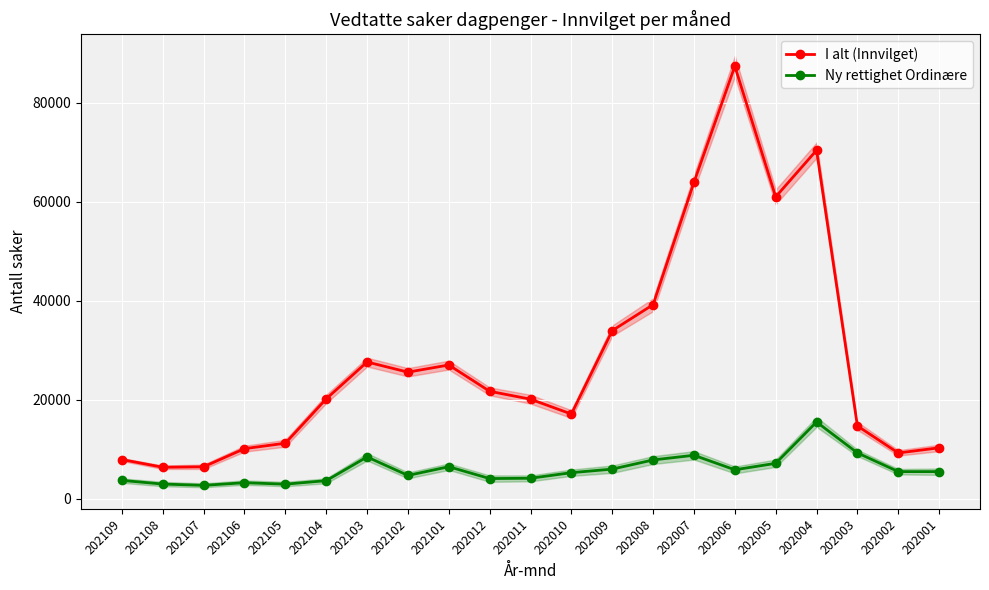

Which series has the largest total across all categories?

I alt (Innvilget)